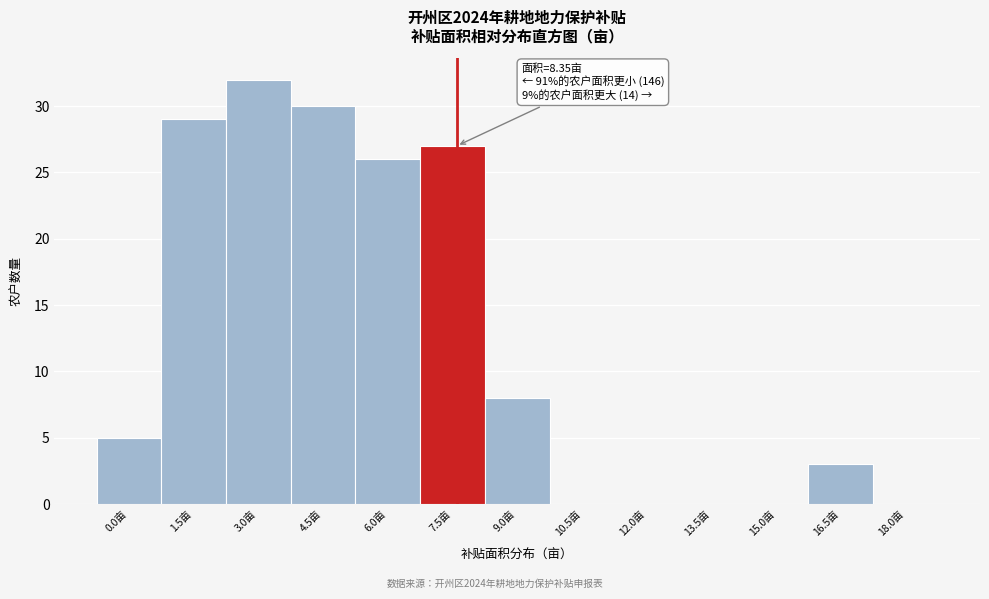

Reading left to right, transcribe all the data shown in this chart.

0.0亩=5	1.5亩=29	3.0亩=32	4.5亩=30	6.0亩=26	7.5亩=27	9.0亩=8	10.5亩=0	12.0亩=0	13.5亩=0	15.0亩=0	16.5亩=3	18.0亩=0